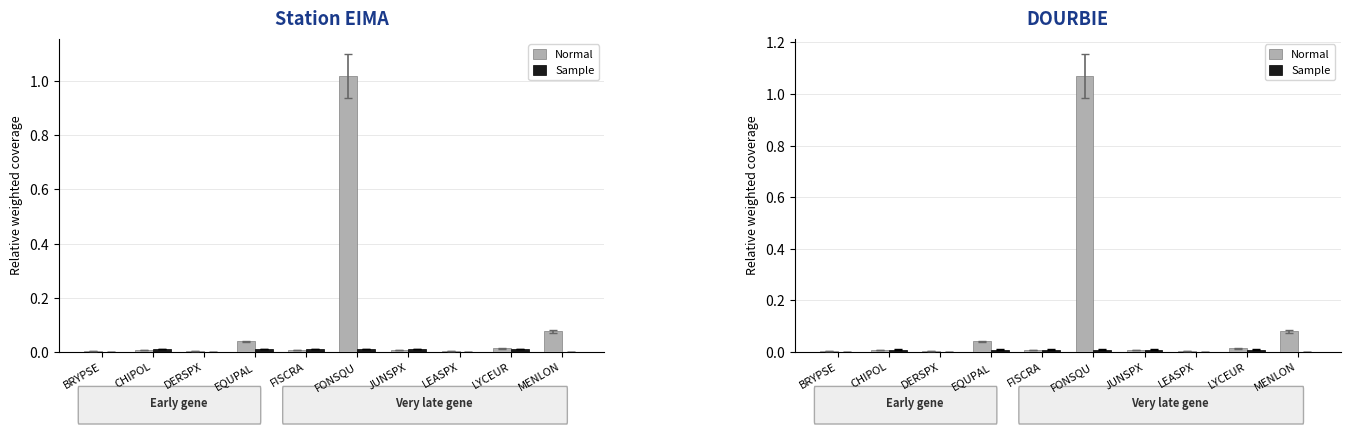

Rank the series by their maximum value, from lowest to highest.

Sample, Normal